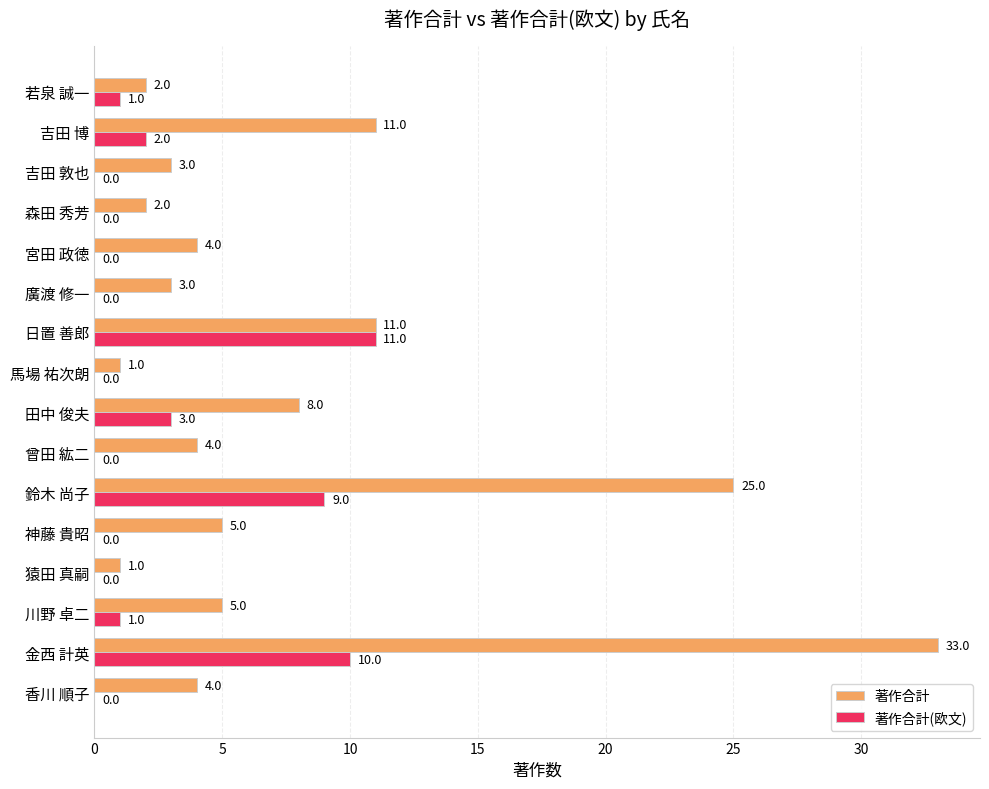

How many values in the 著作合計(欧文) series exceed 0?

7